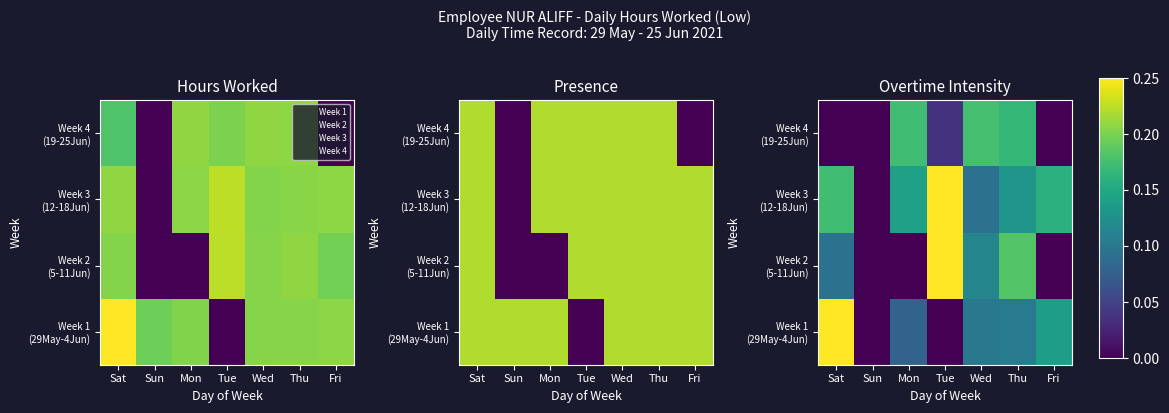

The Week 2 (5-11Jun) series shows 0.1 at Sat. True or false?

True